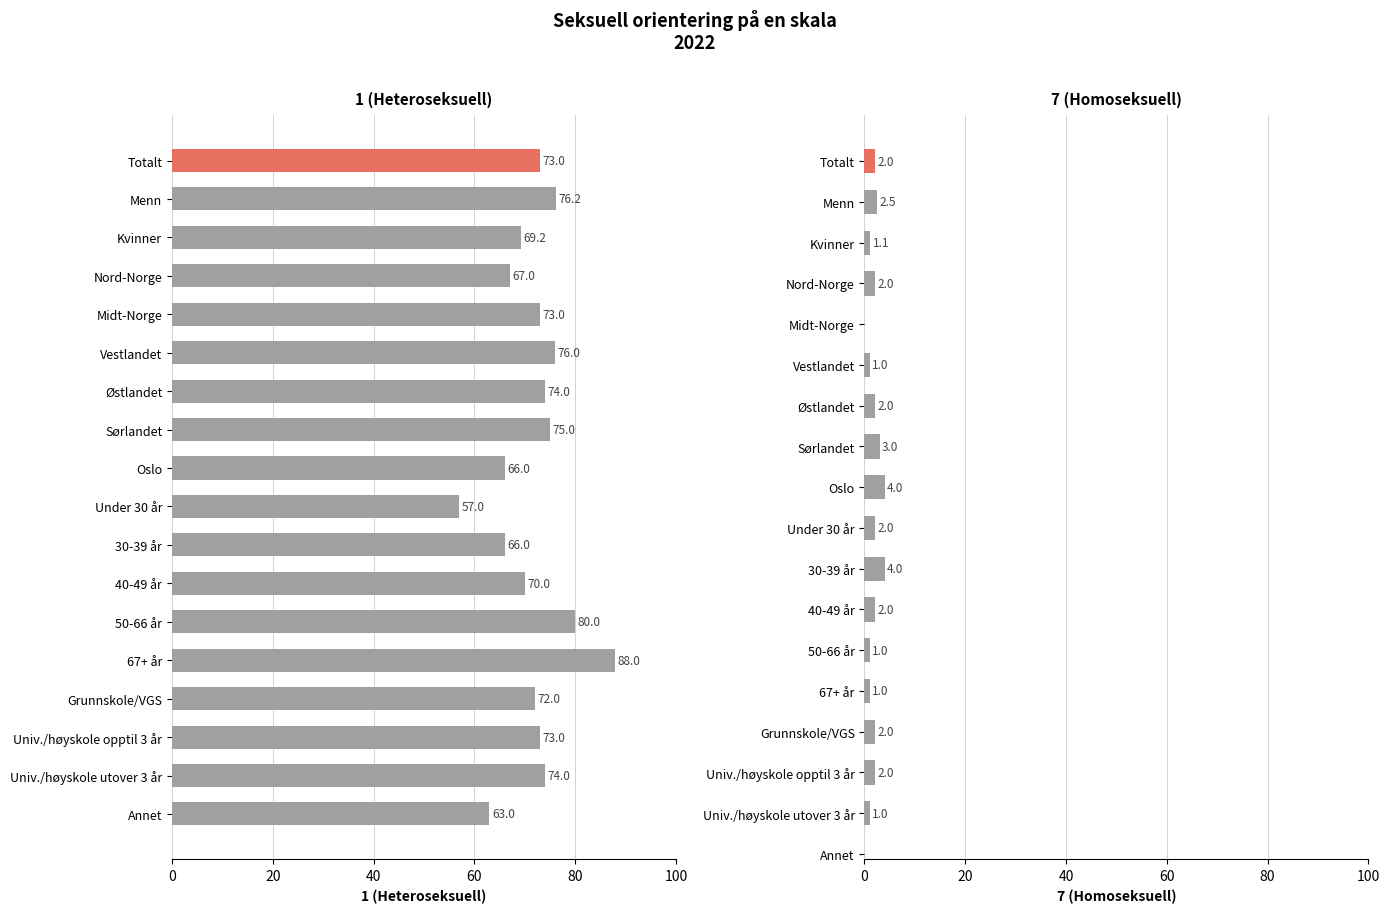

Which category has the highest value across all series?

67+ år